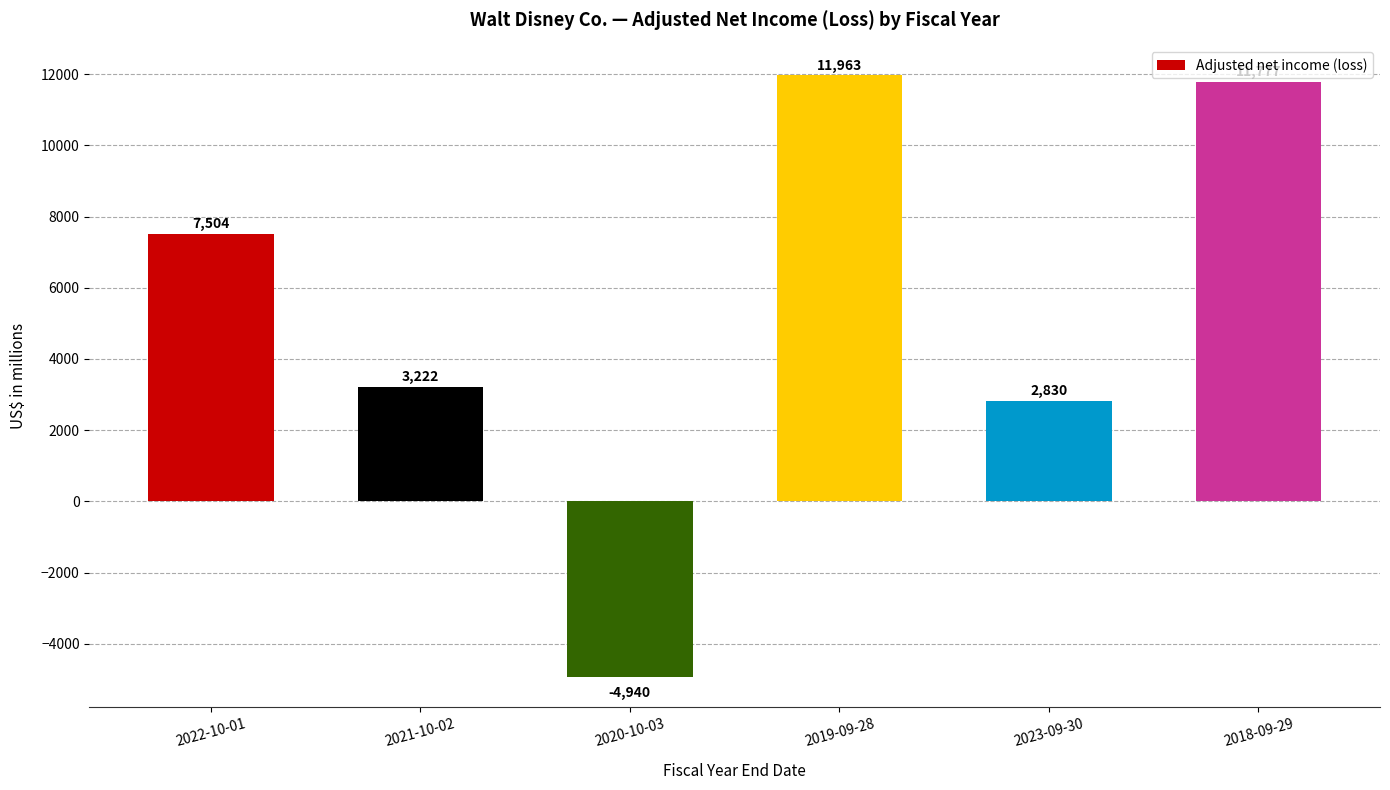

What is the sum of all values?

32356